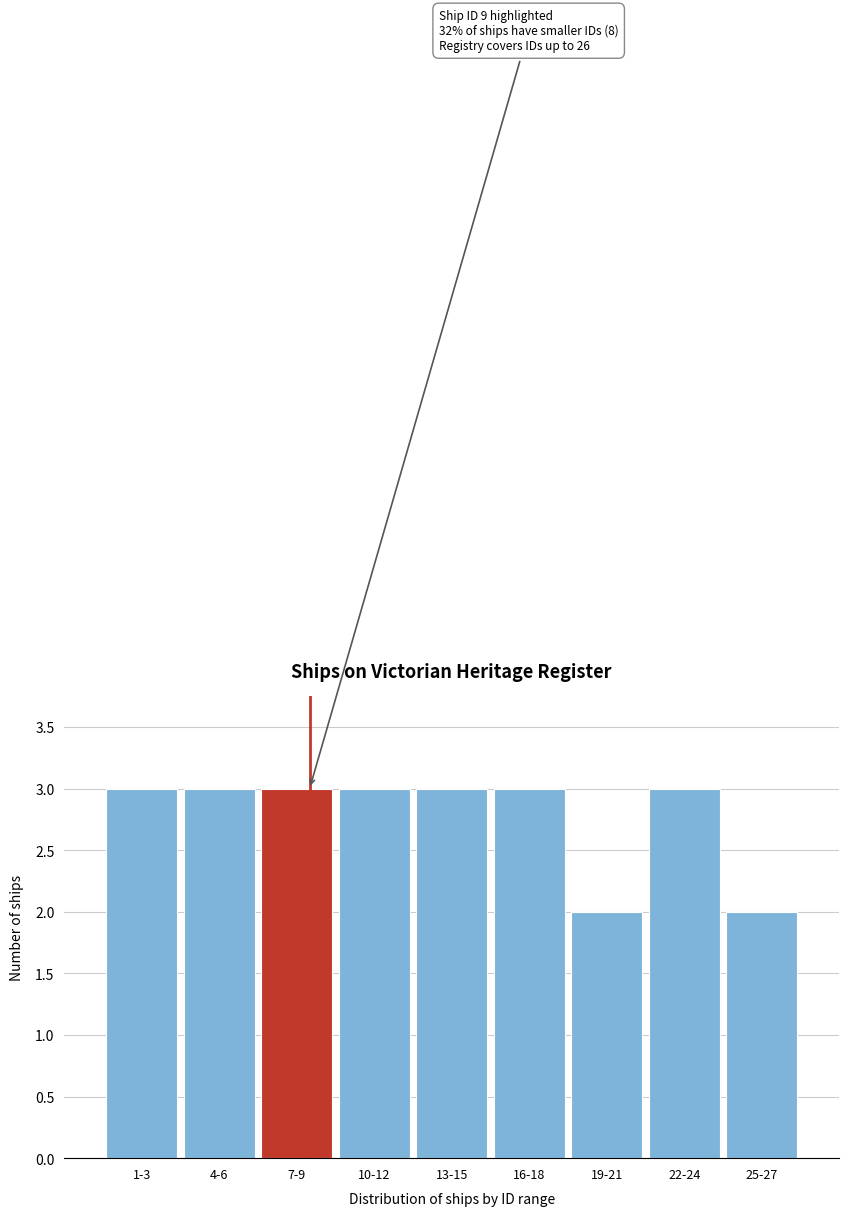

Reading left to right, transcribe all the data shown in this chart.

1-3=3	4-6=3	7-9=3	10-12=3	13-15=3	16-18=3	19-21=2	22-24=3	25-27=2